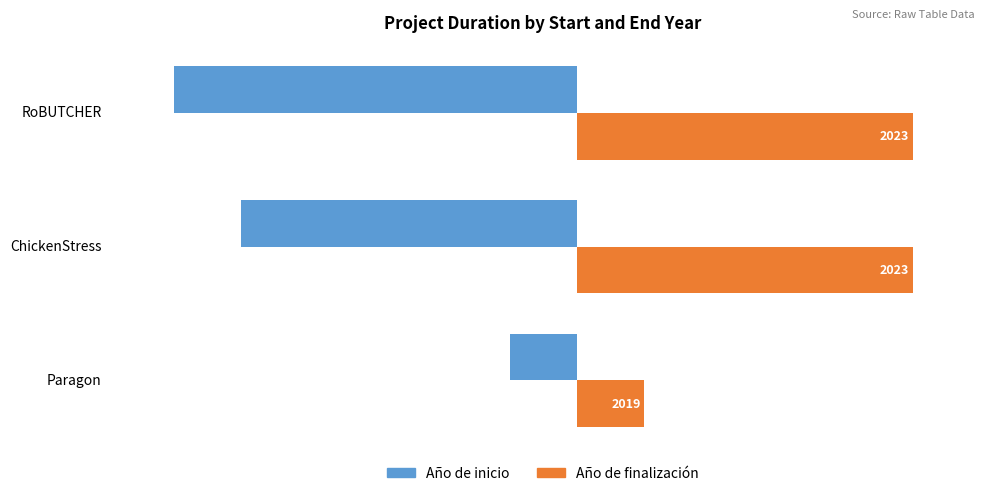

What is the highest value of the Año de finalización series?

5